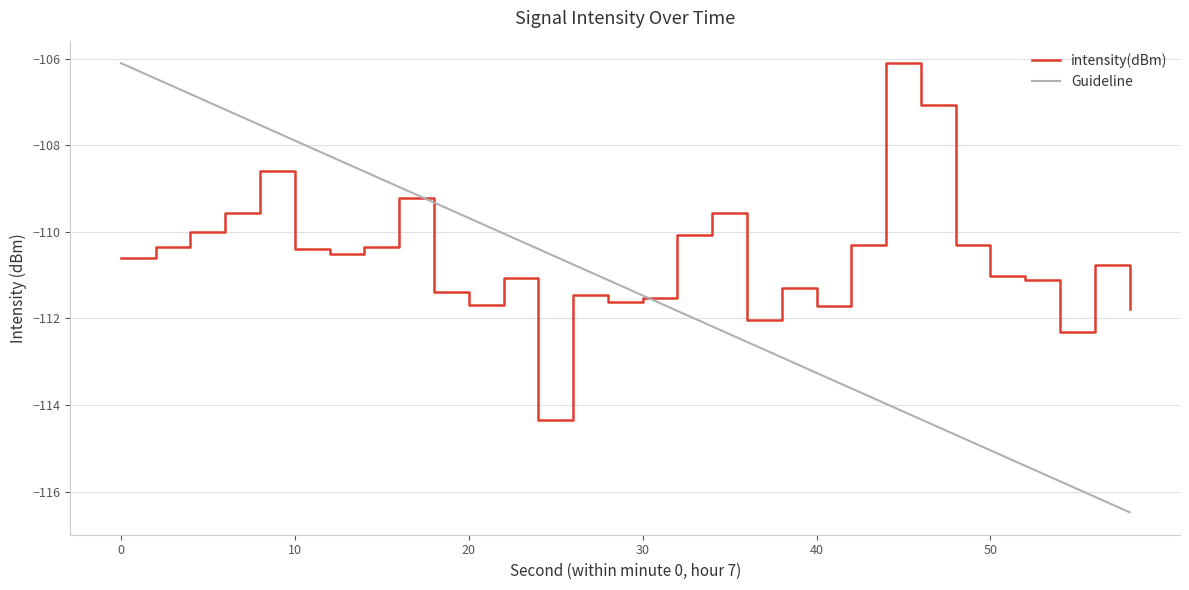

Which series has the widest spread of values?

Guideline